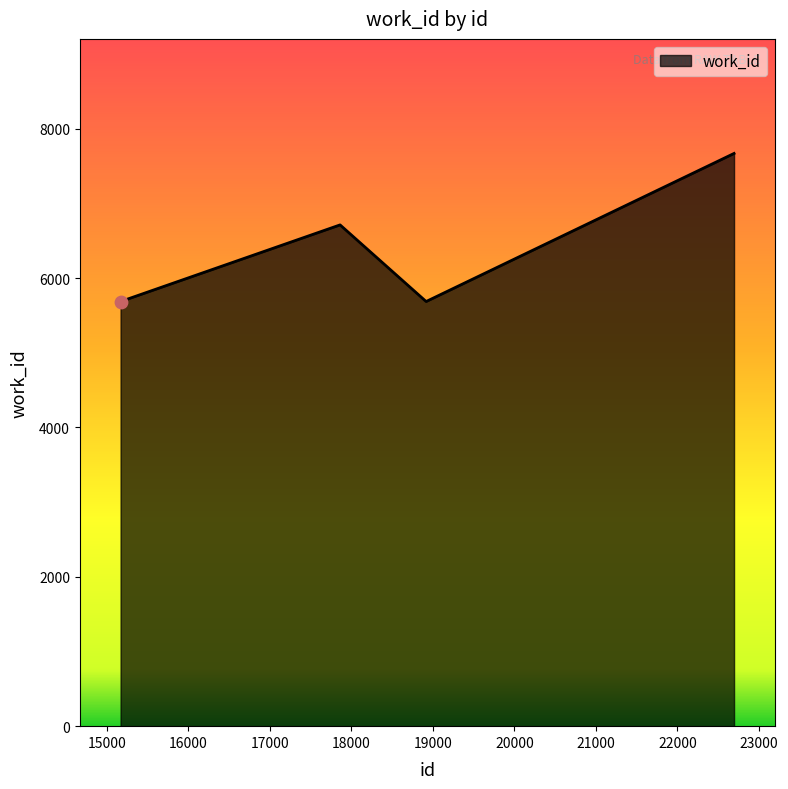

What is the minimum value shown in the chart?

5687